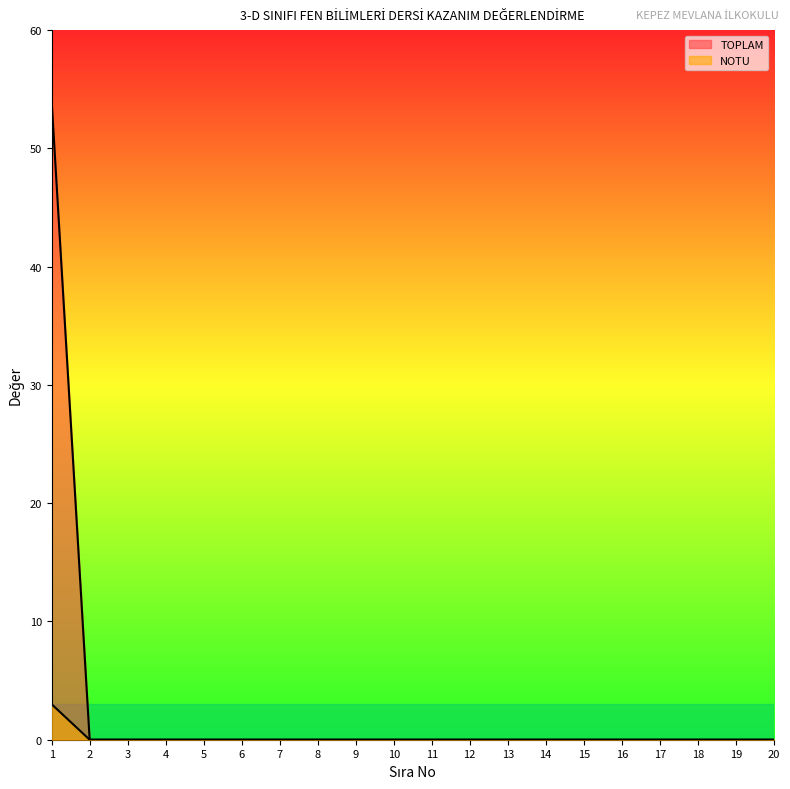

At which category is the sum across all series the highest?

1